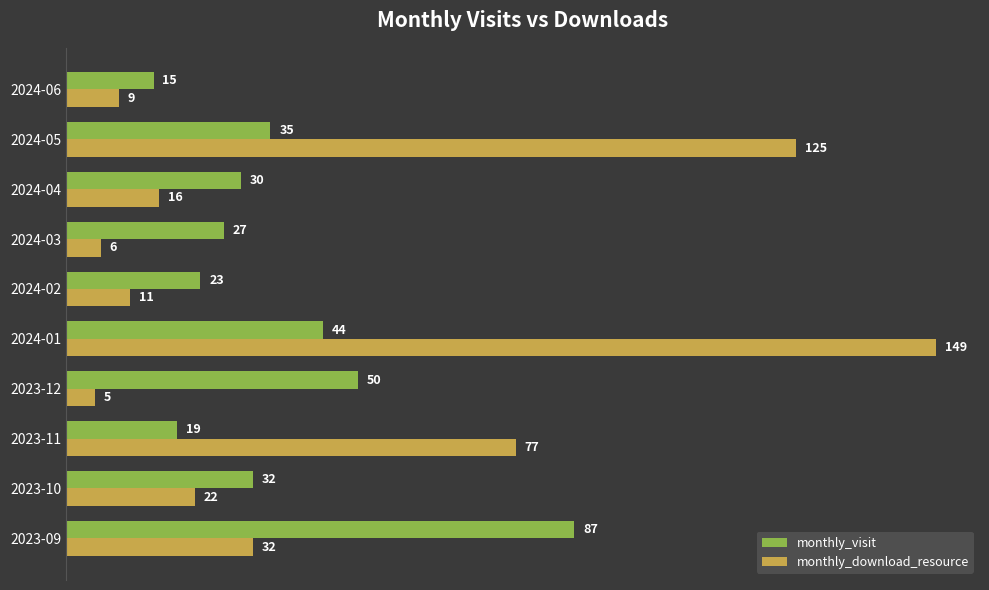

Which category has the highest value across all series?

2024-01